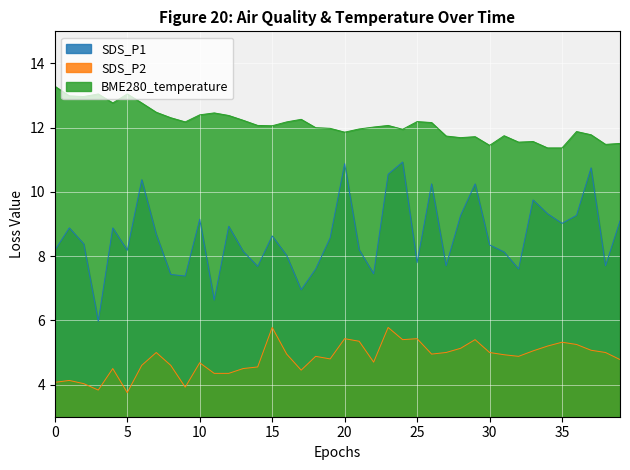

Which series has the largest total across all categories?

BME280_temperature